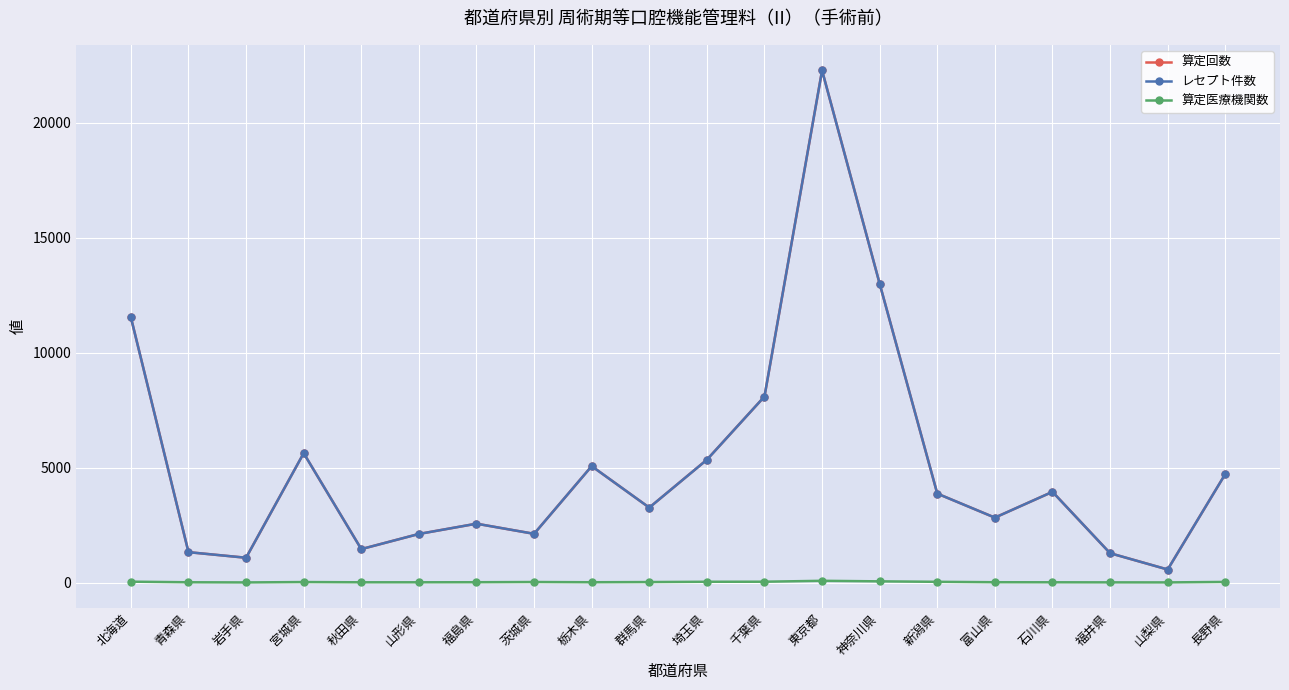

Between 北海道 and 栃木県, which series saw the biggest shift?

算定回数